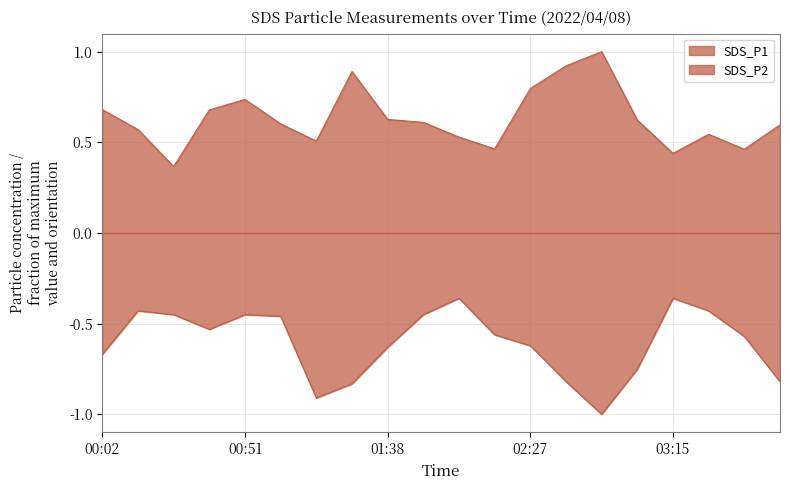

What is the maximum value for SDS_P1?

1.0